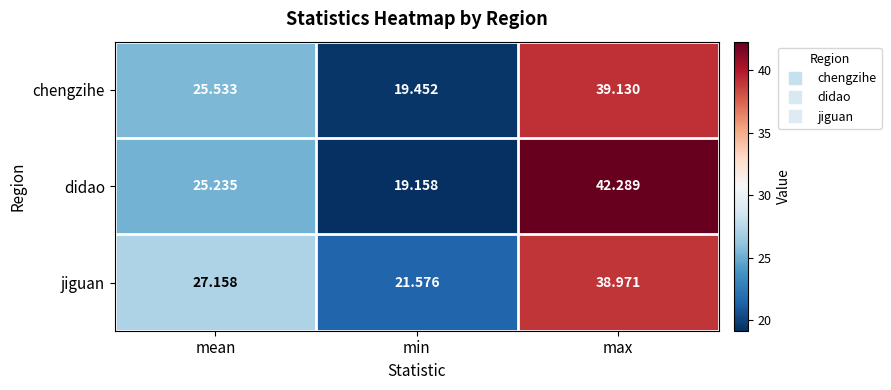

At which label is chengzihe closest to 29?

mean